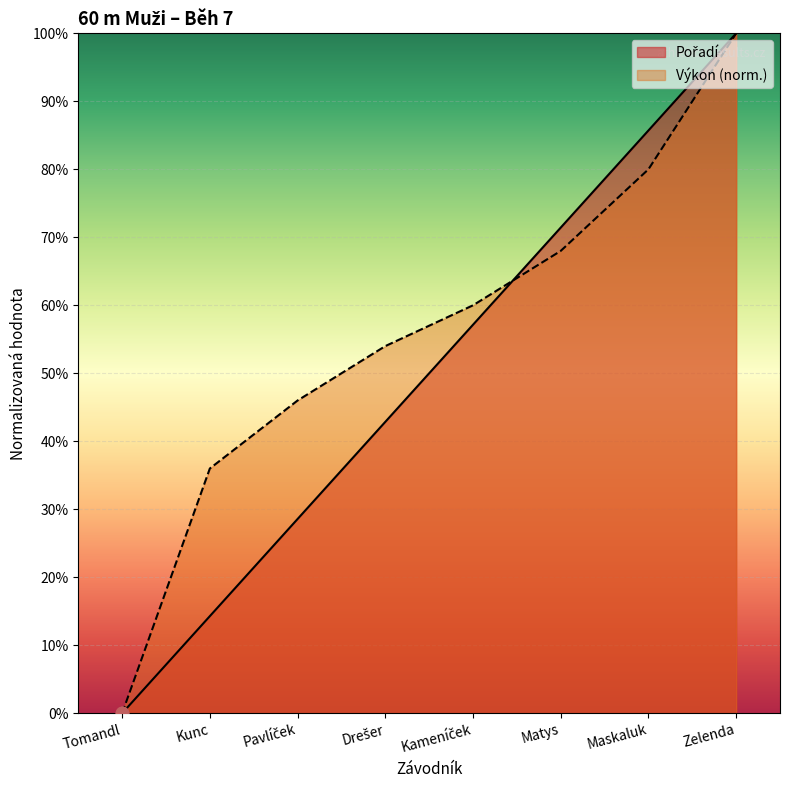

Which series has the largest total across all categories?

Výkon (norm.)